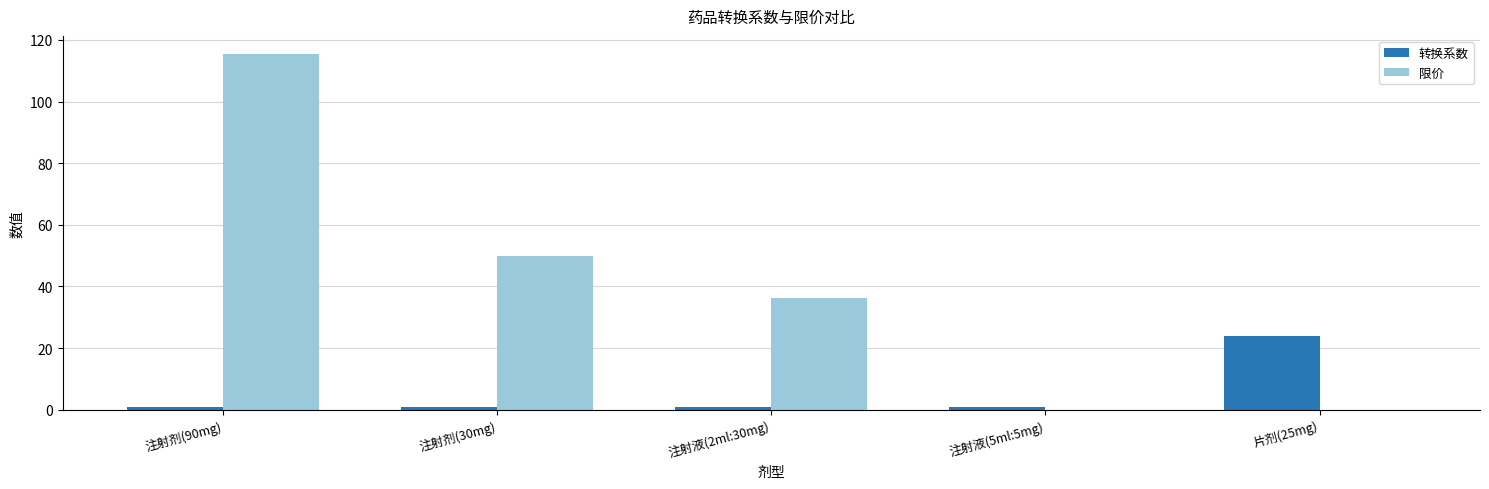

Reading left to right, what are all the values shown in this chart?

转换系数: 1.0	1.0	1.0	1.0	24.0
限价: 115.5	49.8	36.3	0.0	0.0